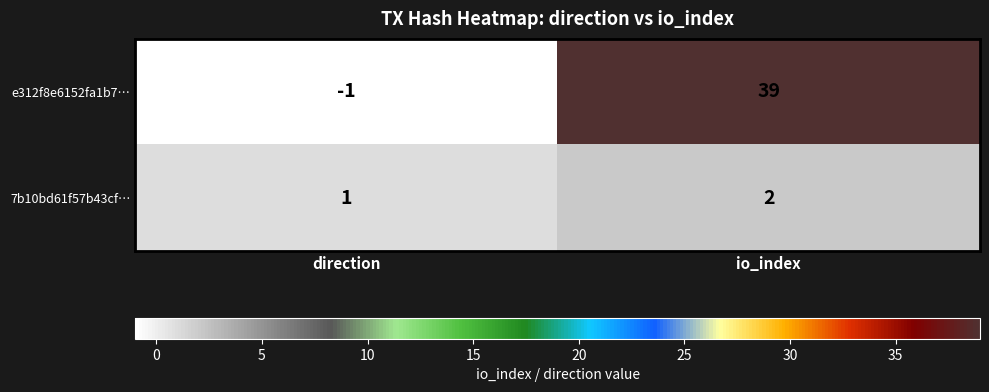

True or false: 7b10bd61f57b43cf… has a value of 3 at io_index.

False